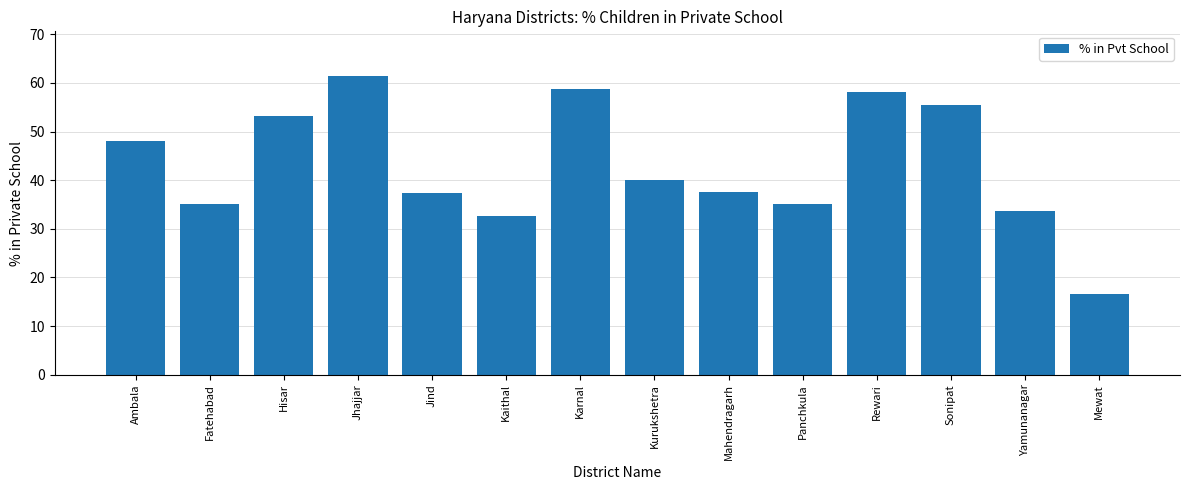

Which label corresponds to the largest value in the chart?

Jhajjar